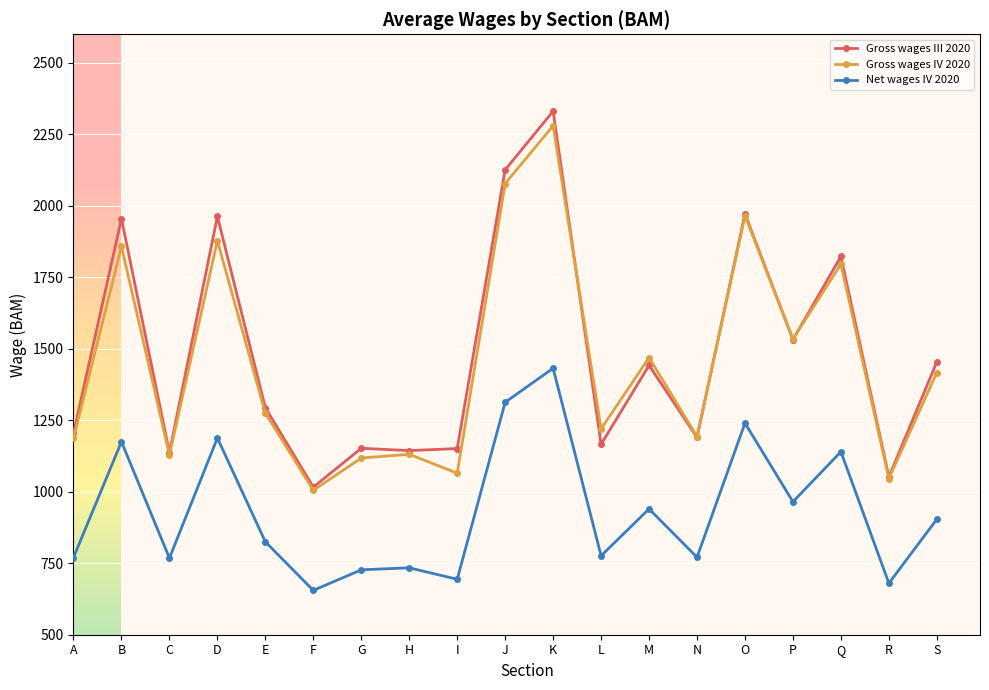

At which category does Gross wages IV 2020 reach its first local peak?

B